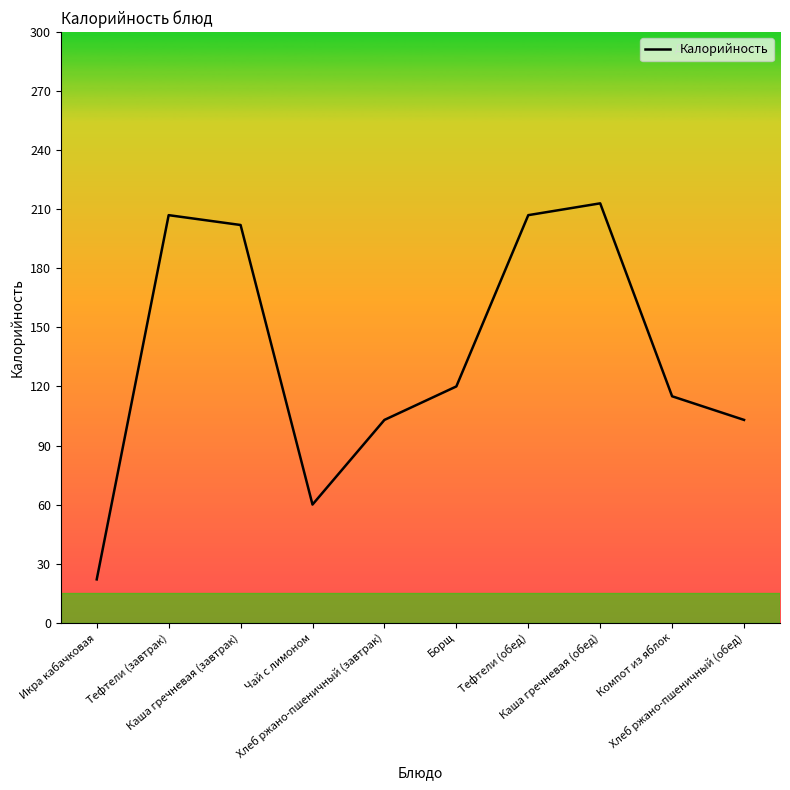

Reading right to left, transcribe all the data shown in this chart.

103	115	213	207	120	103	60	202	207	22